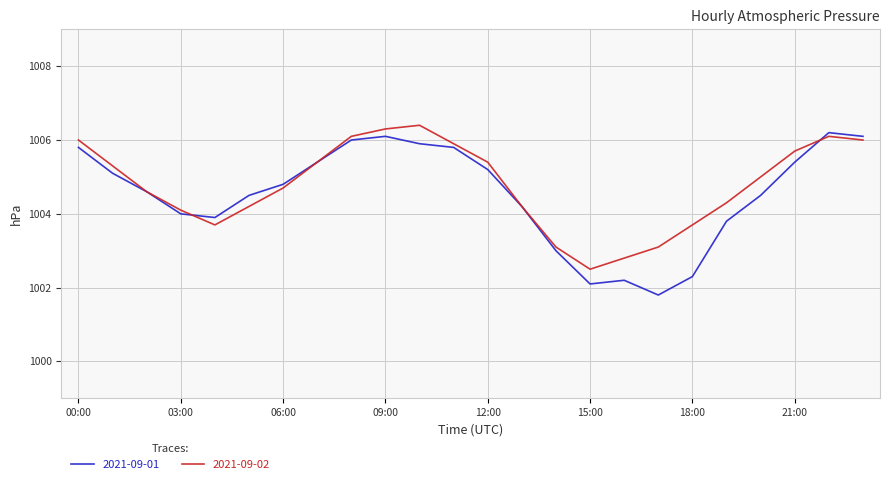

True or false: 2021-09-01 has more than 1 points higher than both neighbors.

True